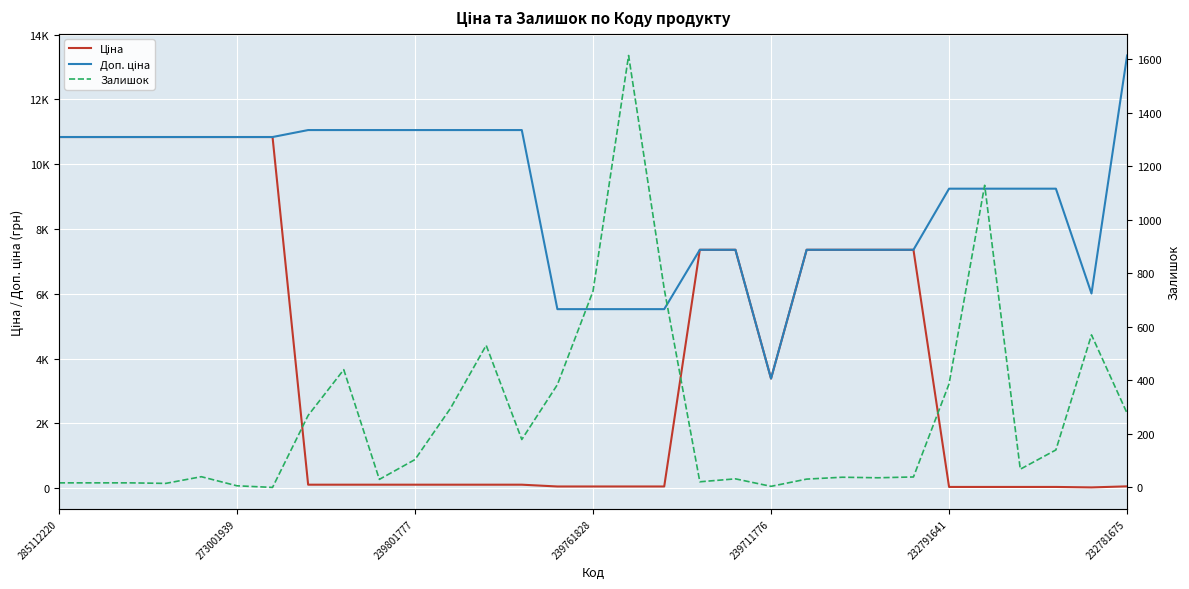

Is the value of Доп. ціна at 29 greater than the value of Залишок at 285112220?

Yes